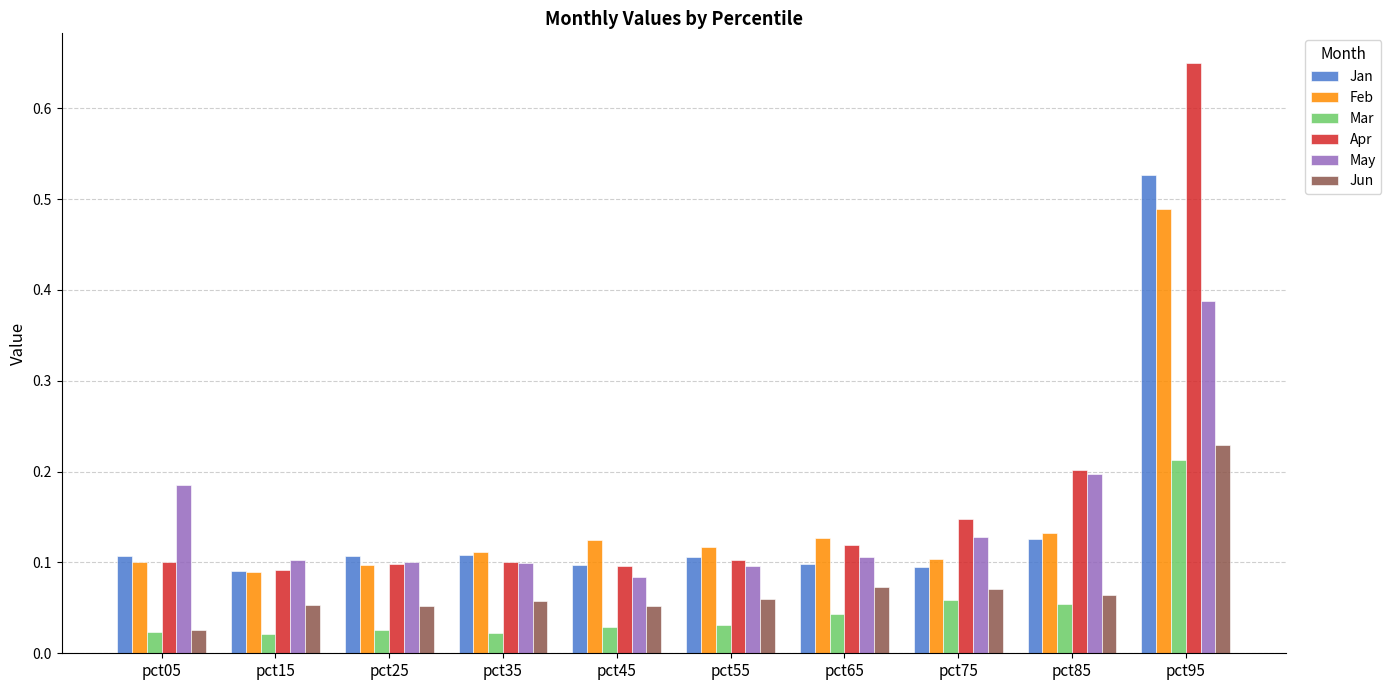

Which category has the highest value in the Mar series?

pct95